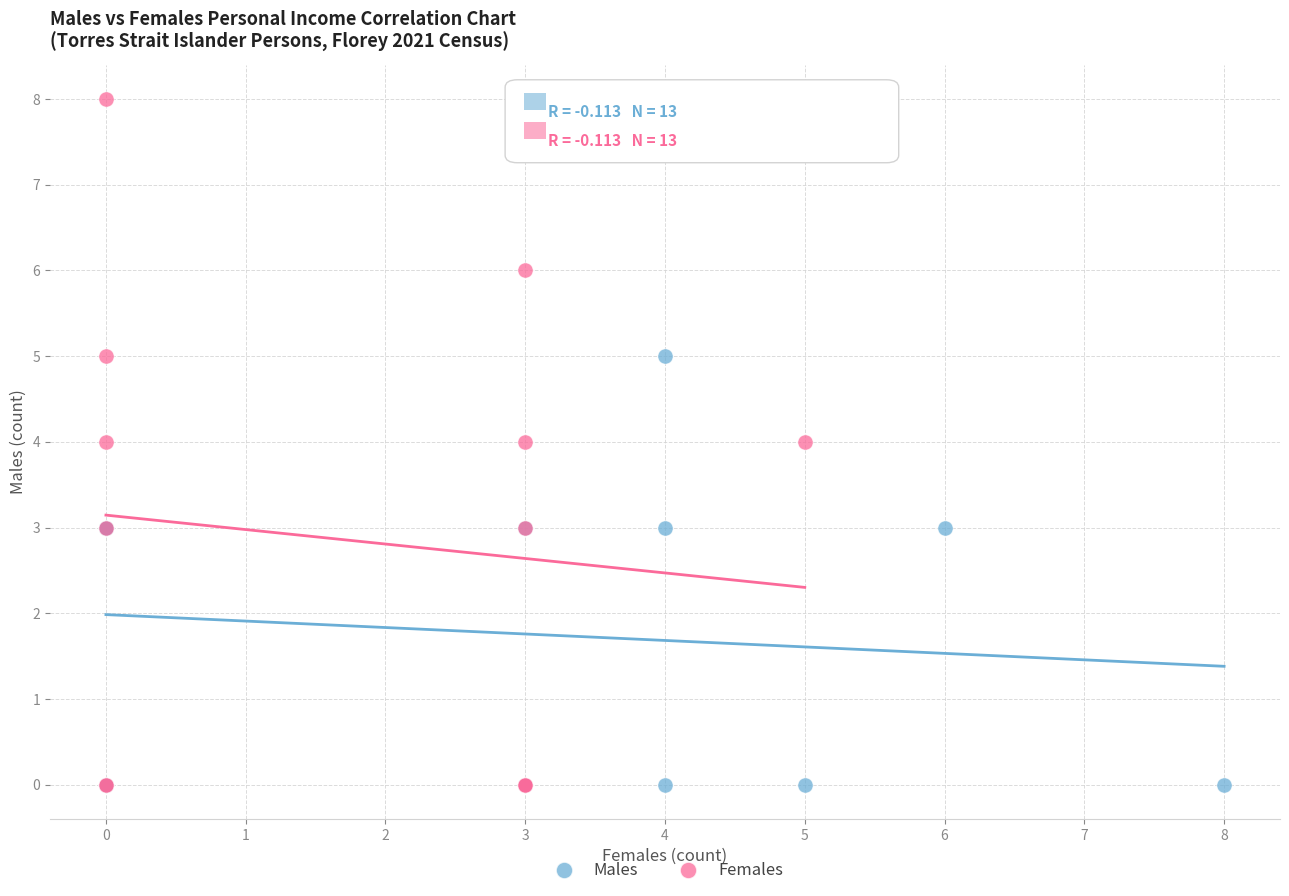

What are all the series names shown in the legend?

Males, Females